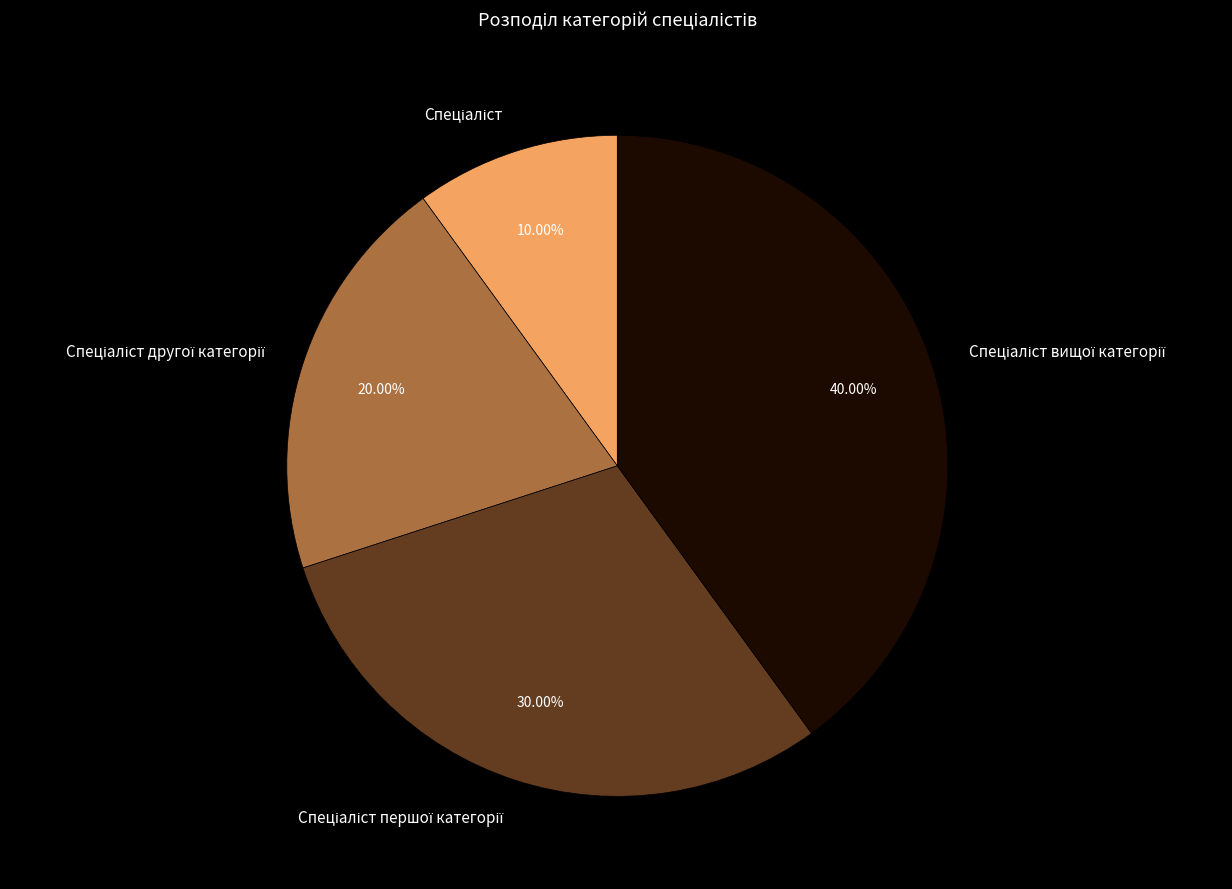

How many slices are in this pie chart?

4